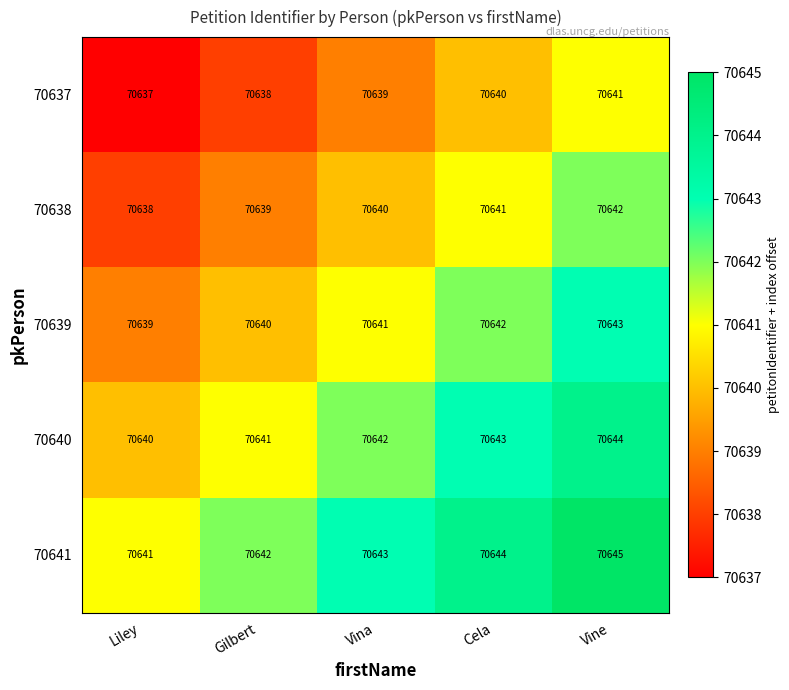

Reading left to right, extract all data points from this chart.

70637: Liley=70637	Gilbert=70638	Vina=70639	Cela=70640	Vine=70641
70638: Liley=70638	Gilbert=70639	Vina=70640	Cela=70641	Vine=70642
70639: Liley=70639	Gilbert=70640	Vina=70641	Cela=70642	Vine=70643
70640: Liley=70640	Gilbert=70641	Vina=70642	Cela=70643	Vine=70644
70641: Liley=70641	Gilbert=70642	Vina=70643	Cela=70644	Vine=70645